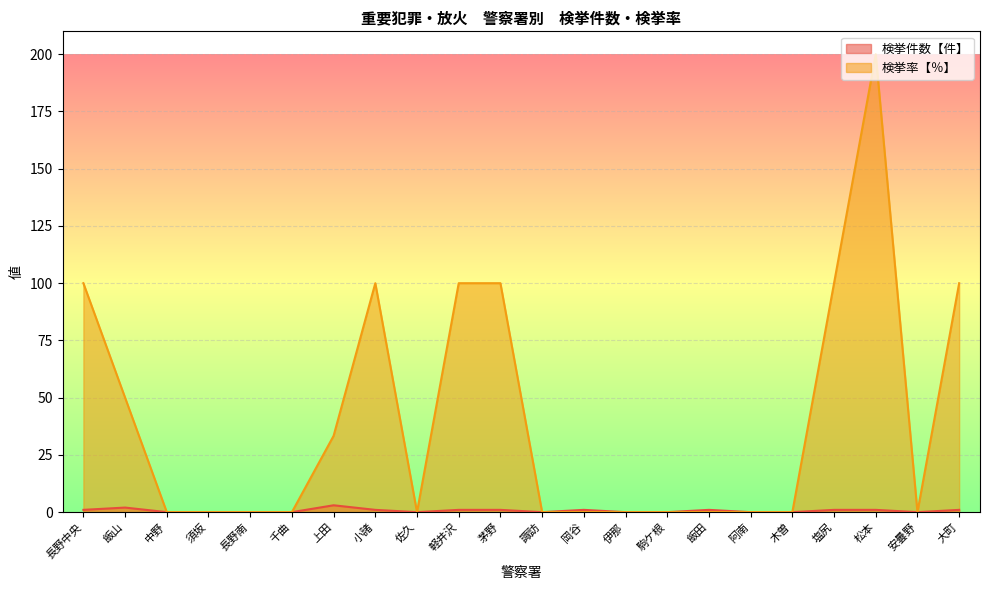

True or false: 検挙率【％】 and 検挙件数【件】 cross at least once.

False